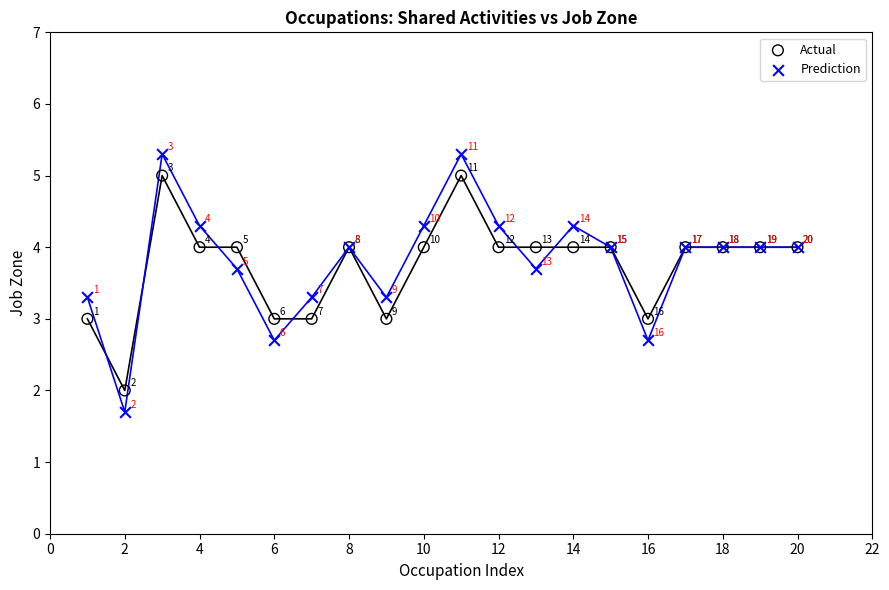

In the Actual series, what Y value is closest to 3?

3.0